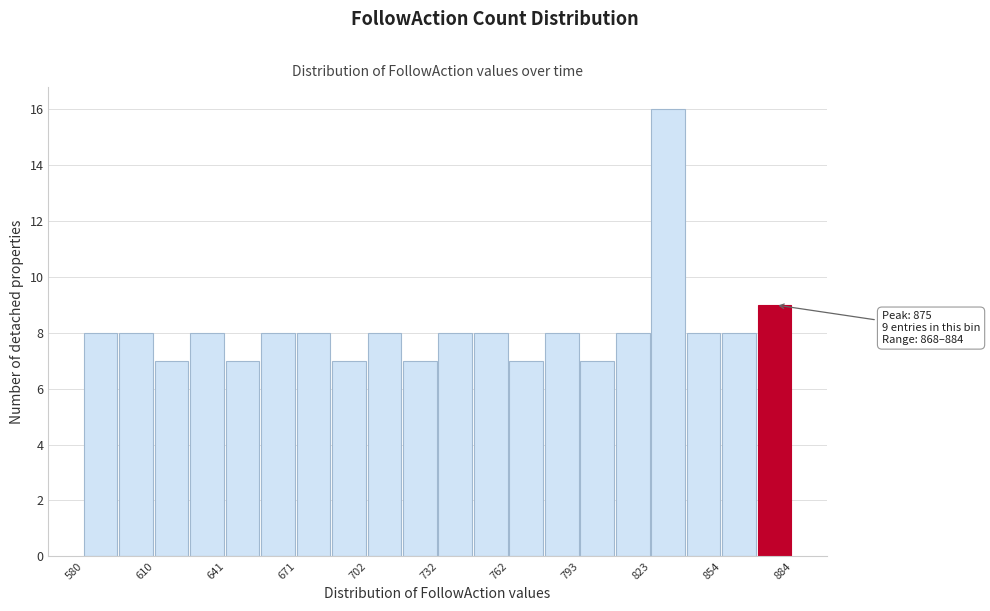

Around what value on the x-axis is the tallest bar? Give the approximate position of its centre, as read against the axis.

830